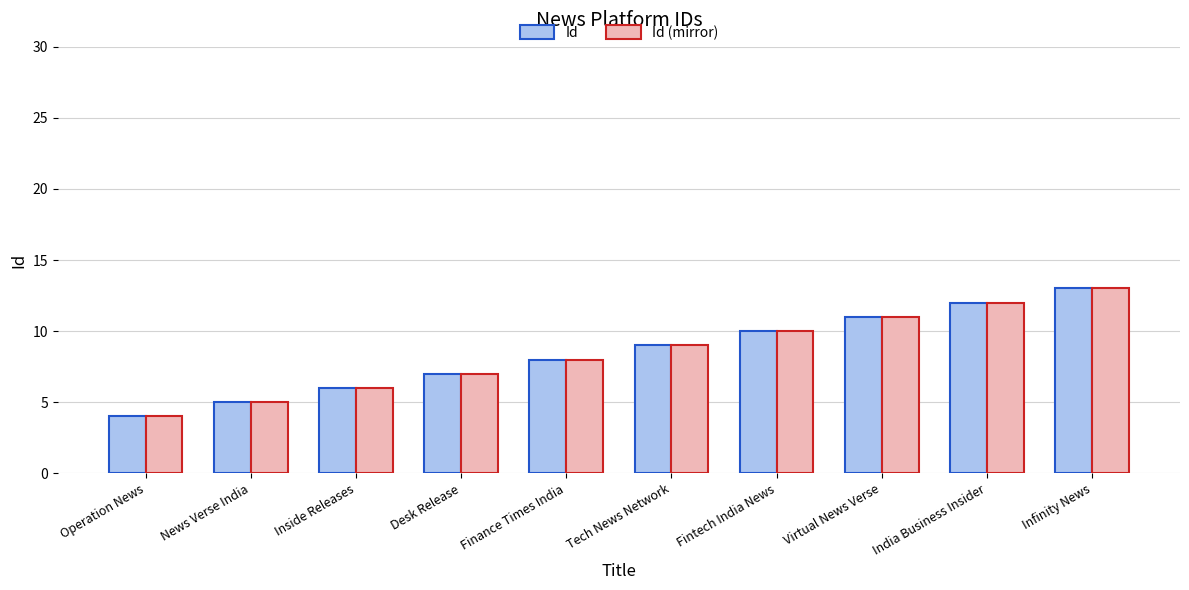

How many bars are there in total?

20